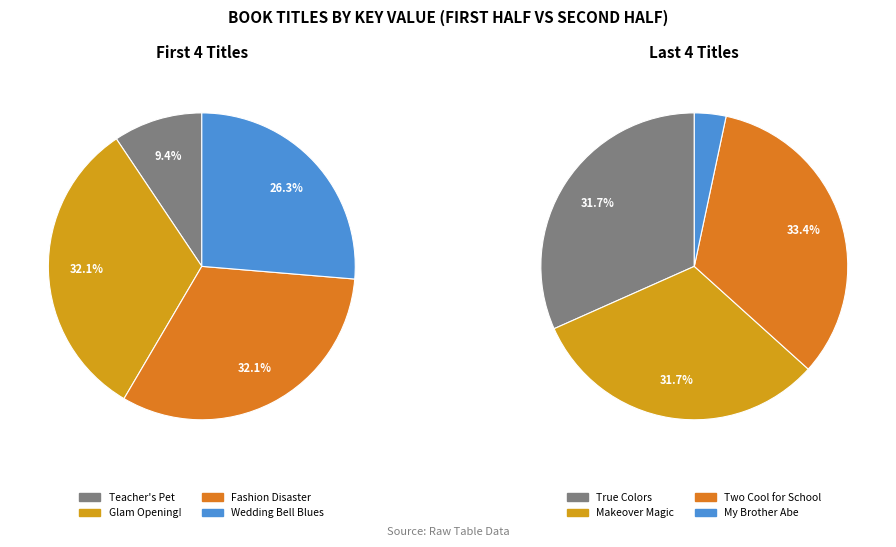

Does Wedding Bell Blues account for over 50% of the chart?

No